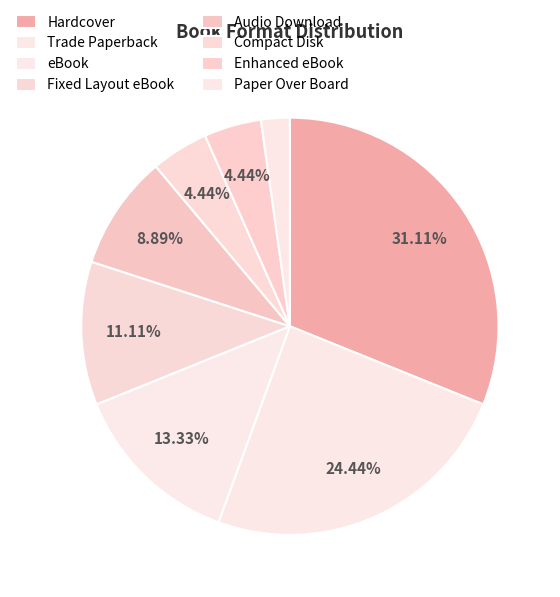

To the nearest percent, what portion does Paper Over Board represent?

2%